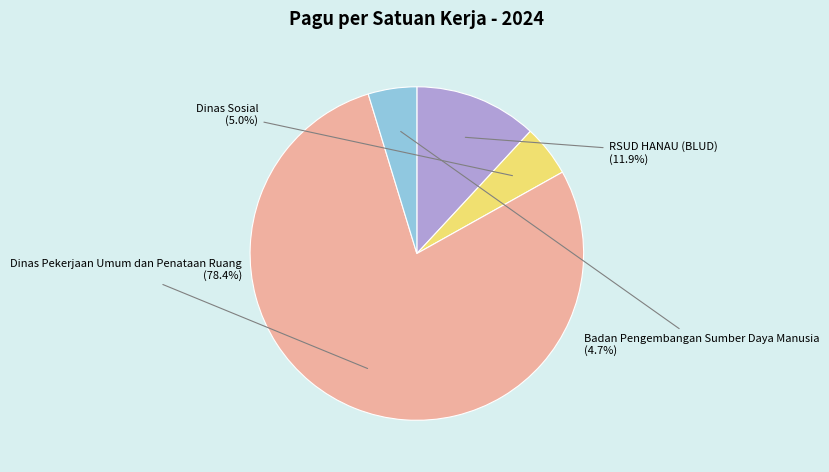

How many segments does this pie chart have?

4